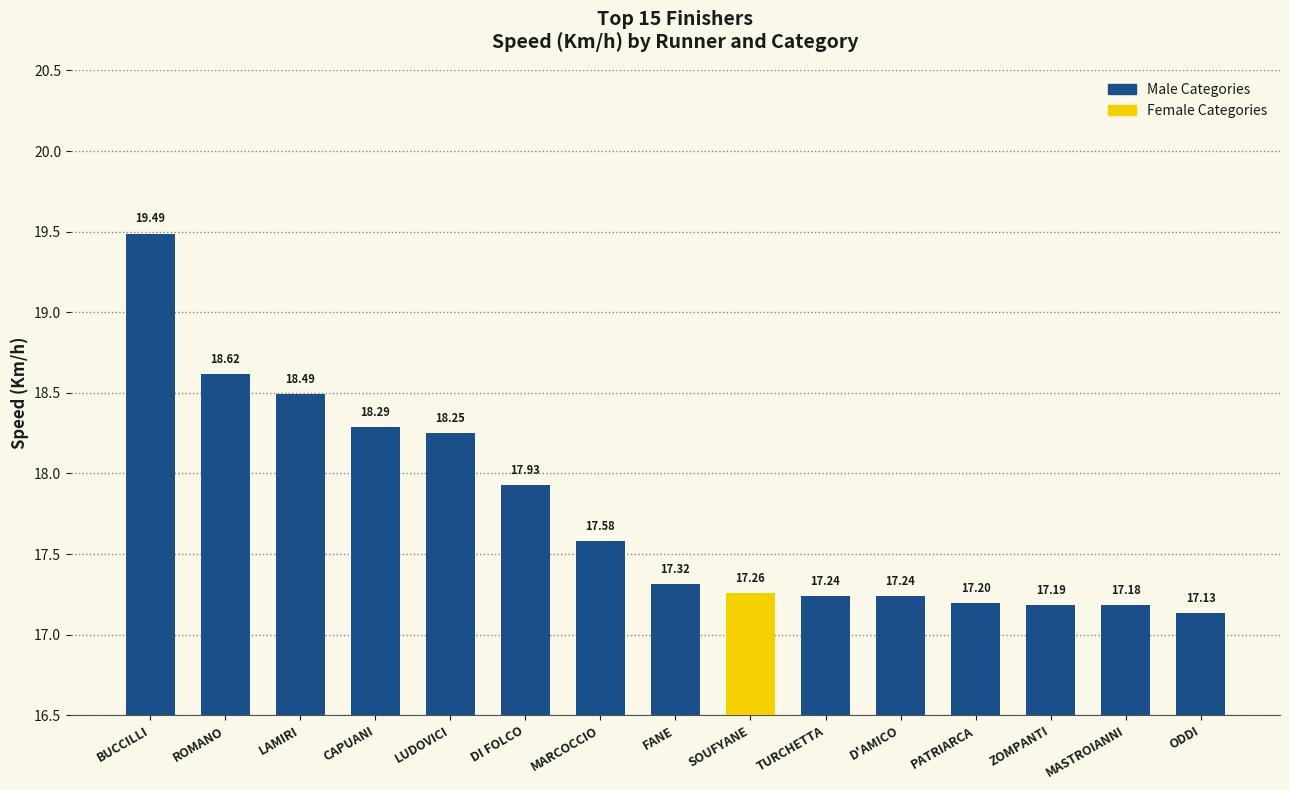

Is it true that the value at D'AMICO is 22.5?

False